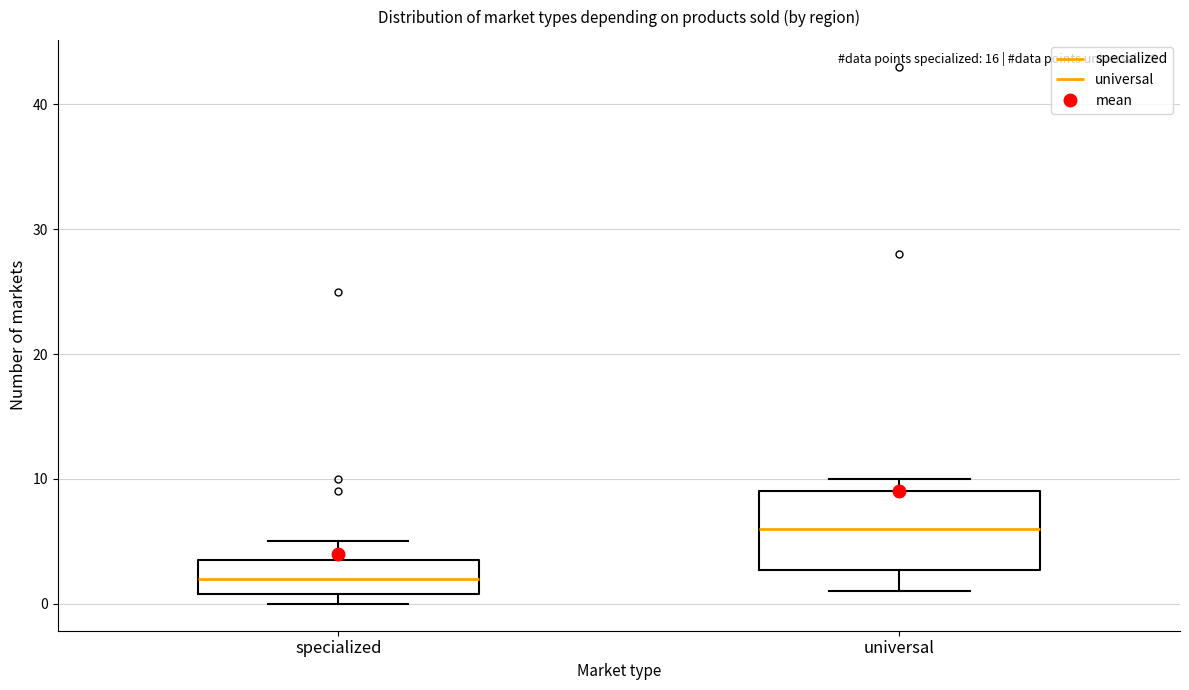

Reading left to right, transcribe this box plot: for each box, give where its median line is, the range the box spans, and where its two whiskers end, as read against the y-axis. The values are not printed on the chart, so give them approximately, as read against the axis.

specialized: median 2, box 1 to 4, whiskers 0 to 5
universal: median 6, box 3 to 9, whiskers 1 to 10